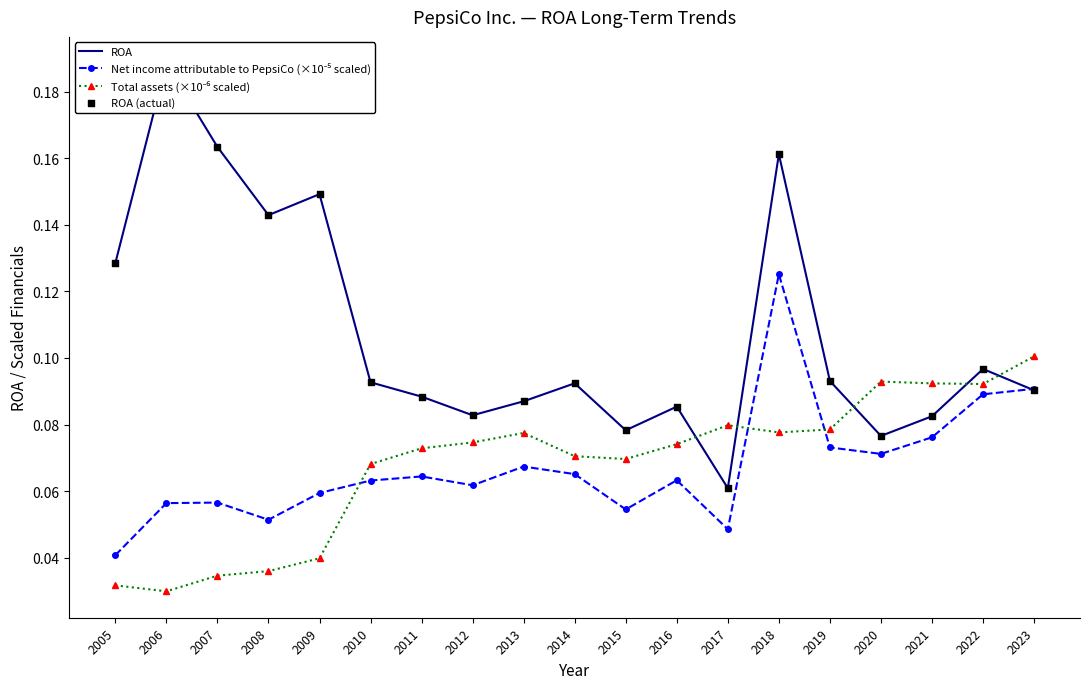

Is the value of Total assets (×10⁻⁶ scaled) at 2021 greater than the value of Net income attributable to PepsiCo (×10⁻⁵ scaled) at 2010?

Yes